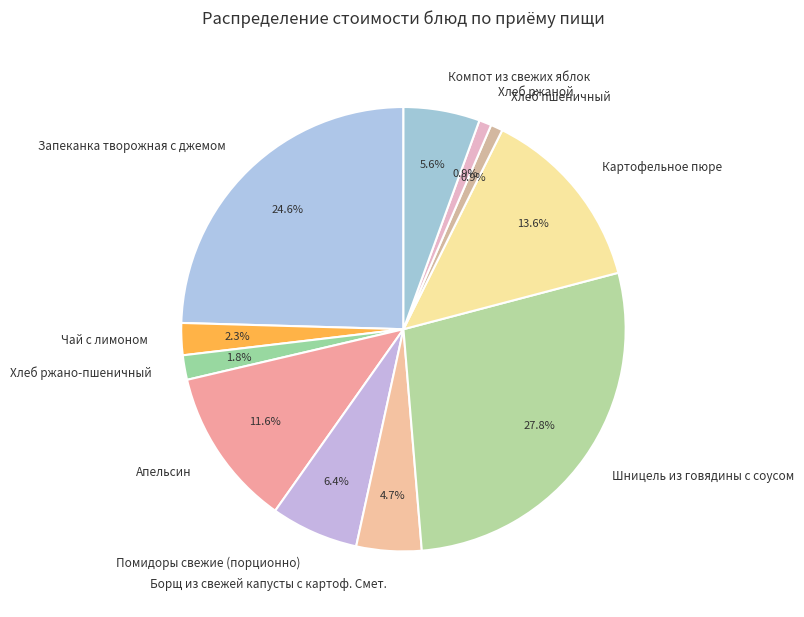

To the nearest percent, what is the combined percentage of Хлеб ржано-пшеничный and Шницель из говядины с соусом?

30%